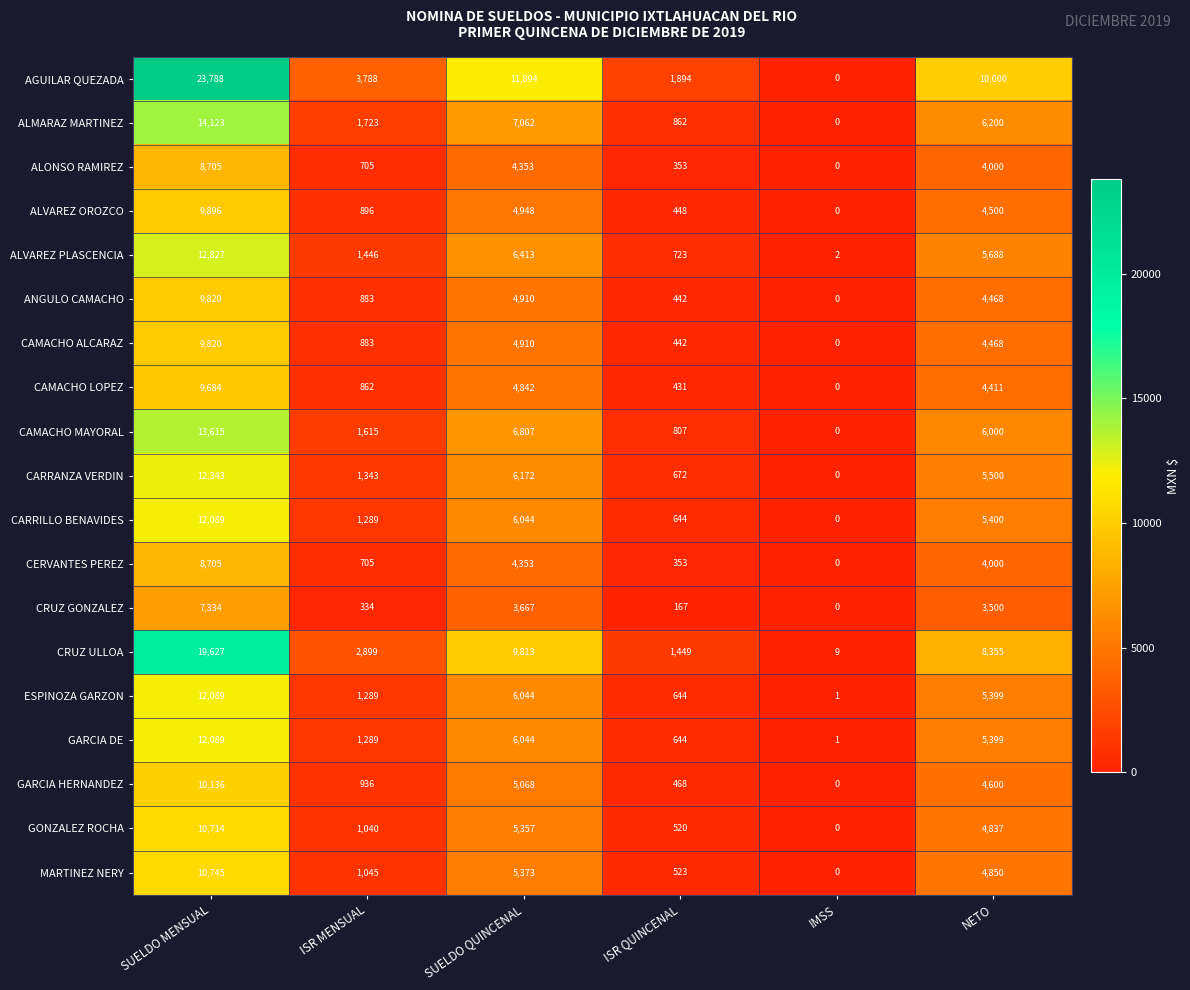

What is the sum of the CAMACHO MAYORAL values at ISR QUINCENAL and IMSS?

807